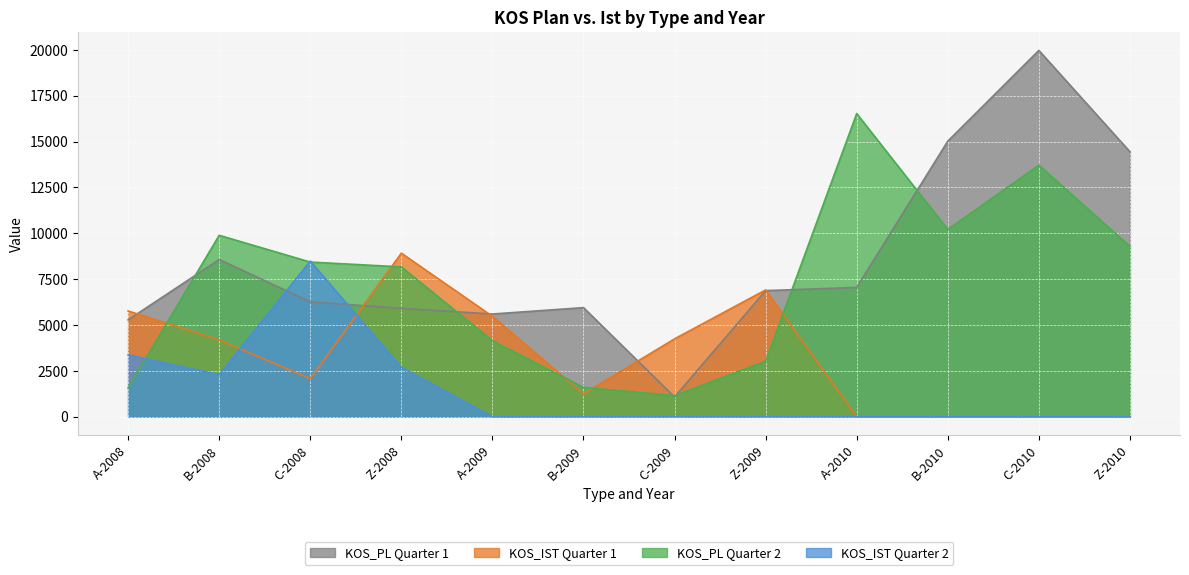

Where does the KOS_PL_2 series first go above 8431?

B-2008